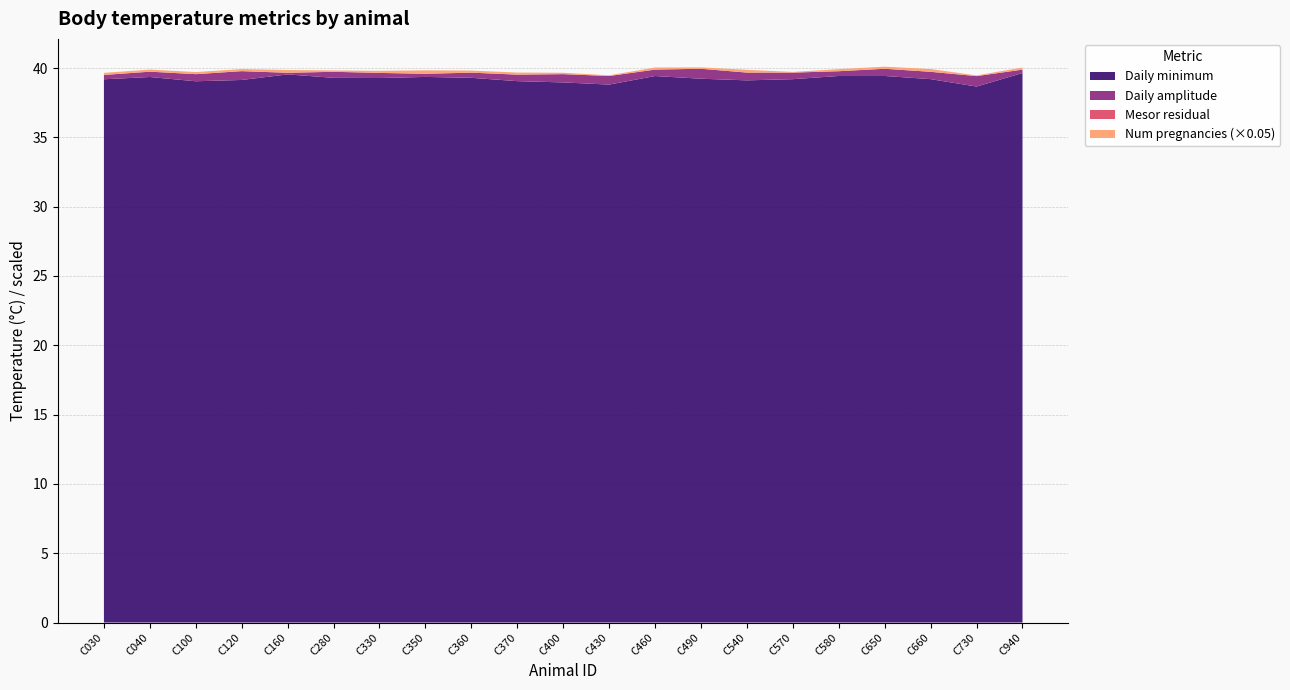

True or false: Daily minimum has a value of 11.4 at C160.

False